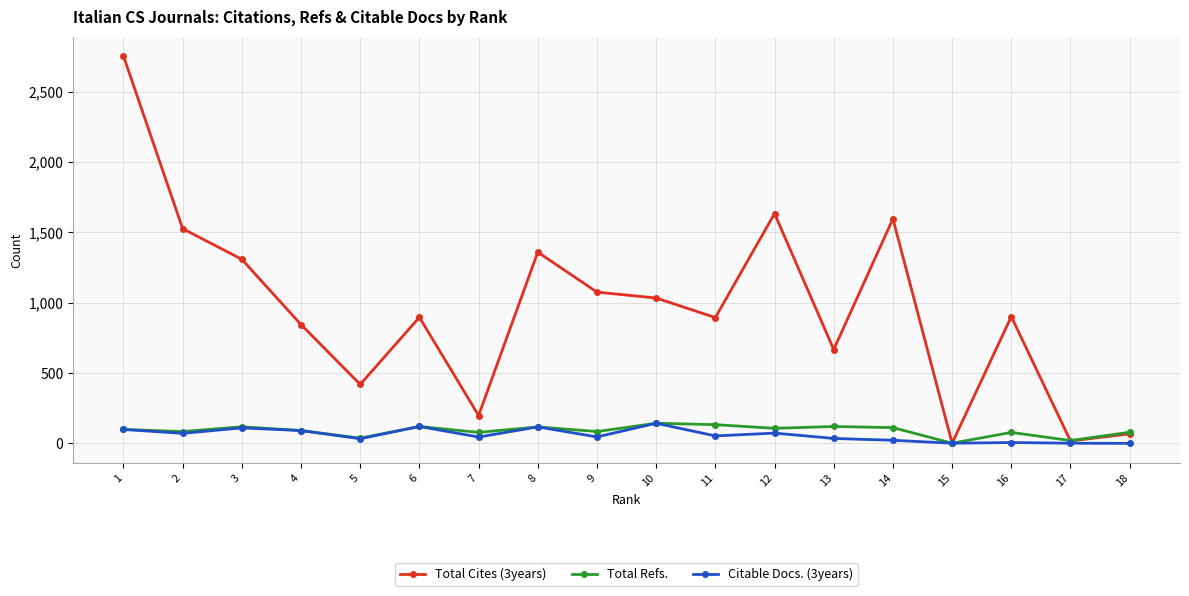

What is the difference between the Citable Docs. (3years) values at 16 and 7?

39